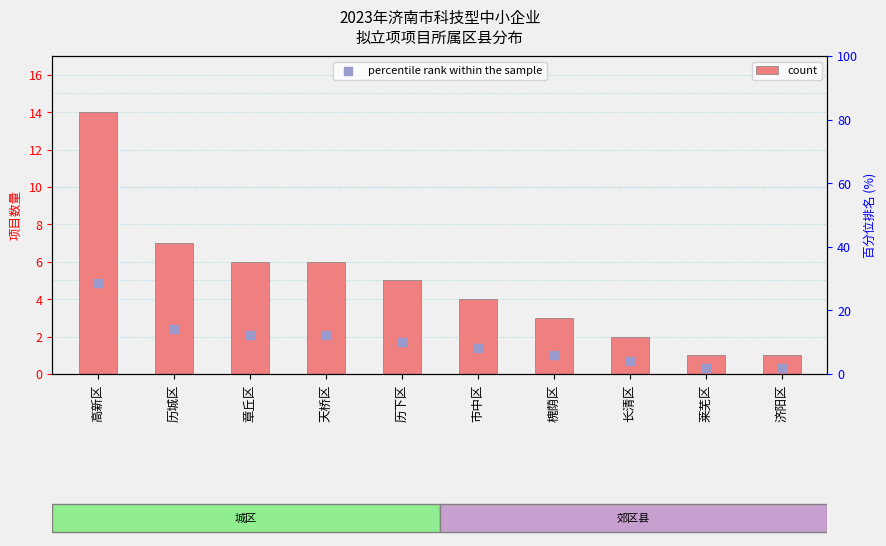

Which series has the largest total across all categories?

percentile rank within the sample